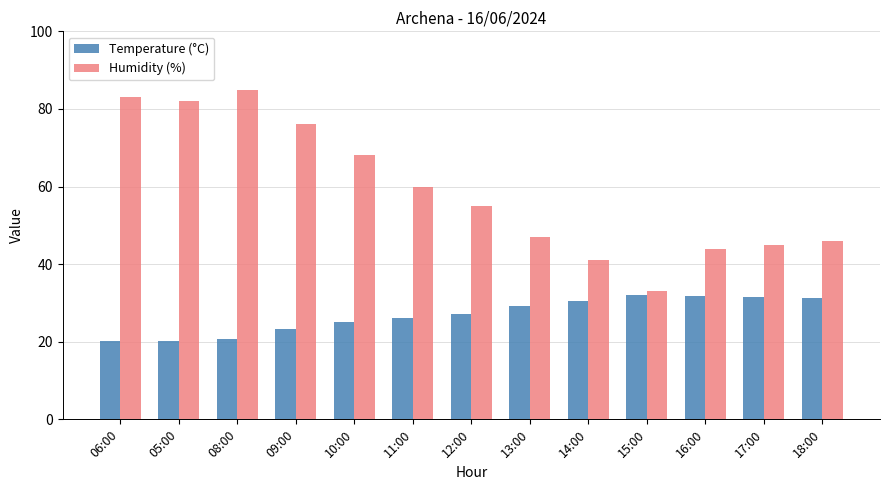

List the series in order of their peak value, highest first.

Humidity (%), Temperature (°C)